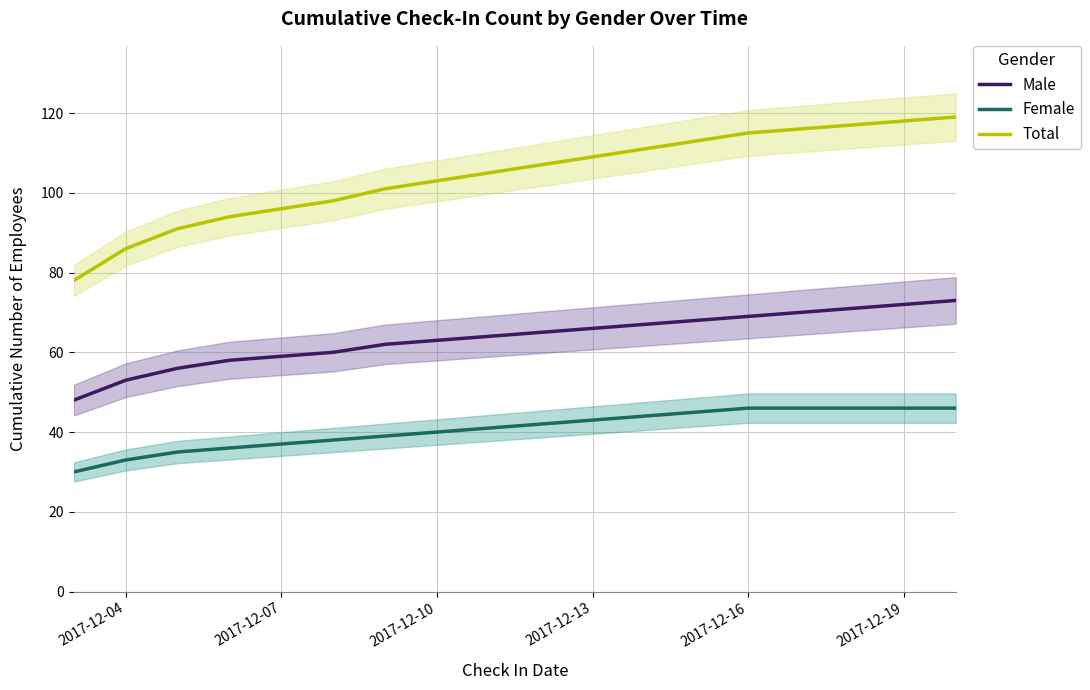

True or false: Male and Total intersect in this chart.

False